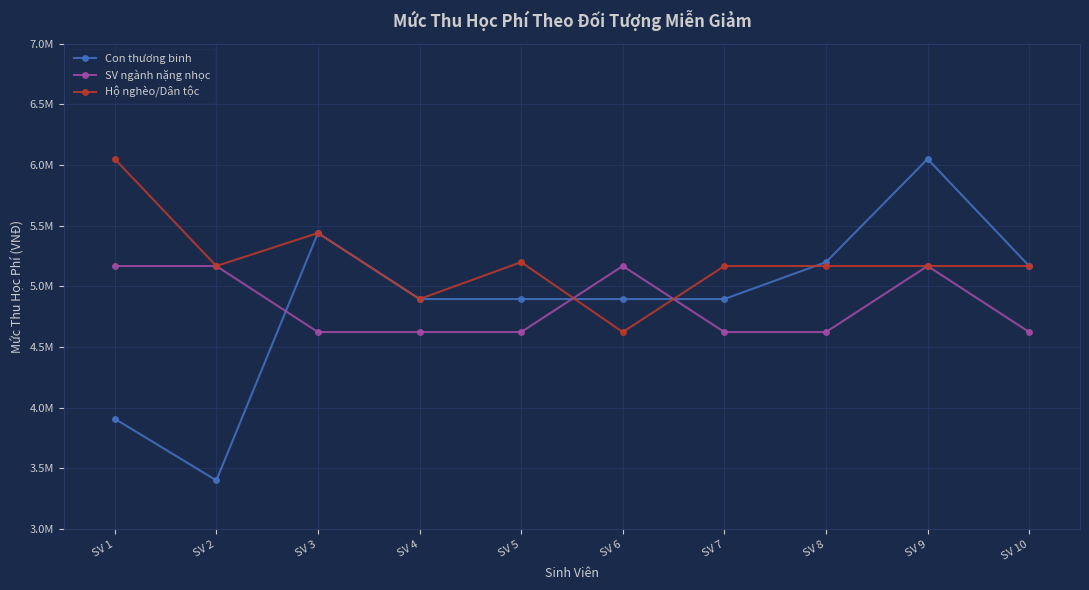

At which label does Con thương binh first exceed 4896000?

SV 3